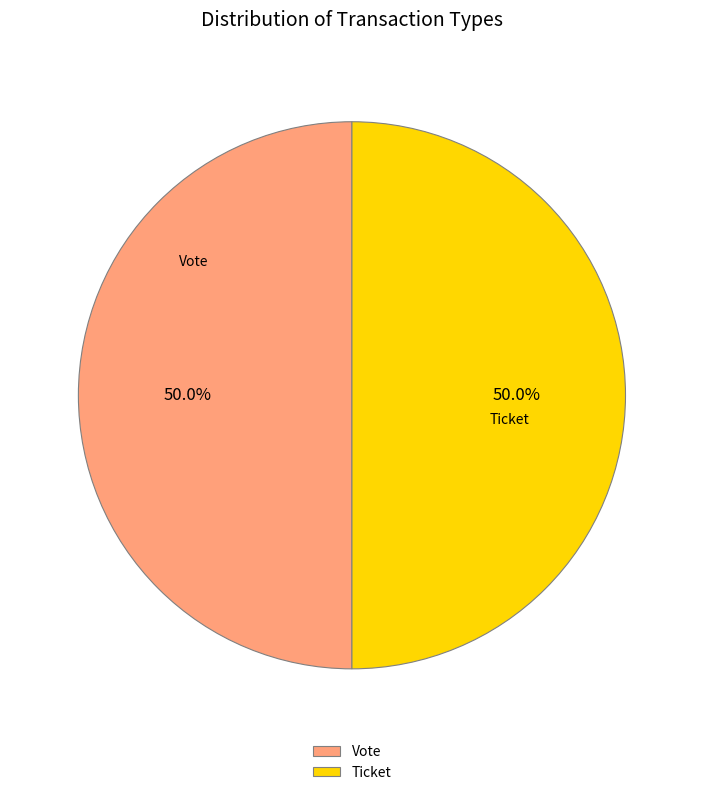

What percentage do Ticket and Vote together represent?

100.0%